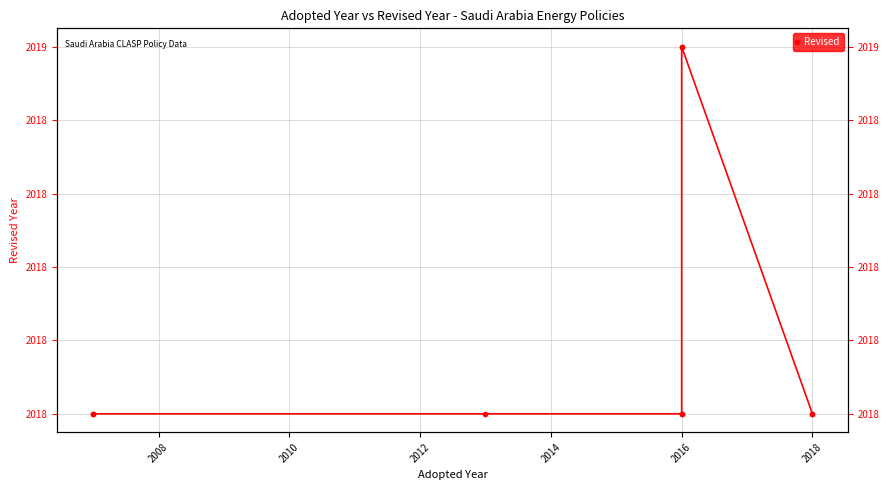

What is the difference between the second highest and minimum values?

1